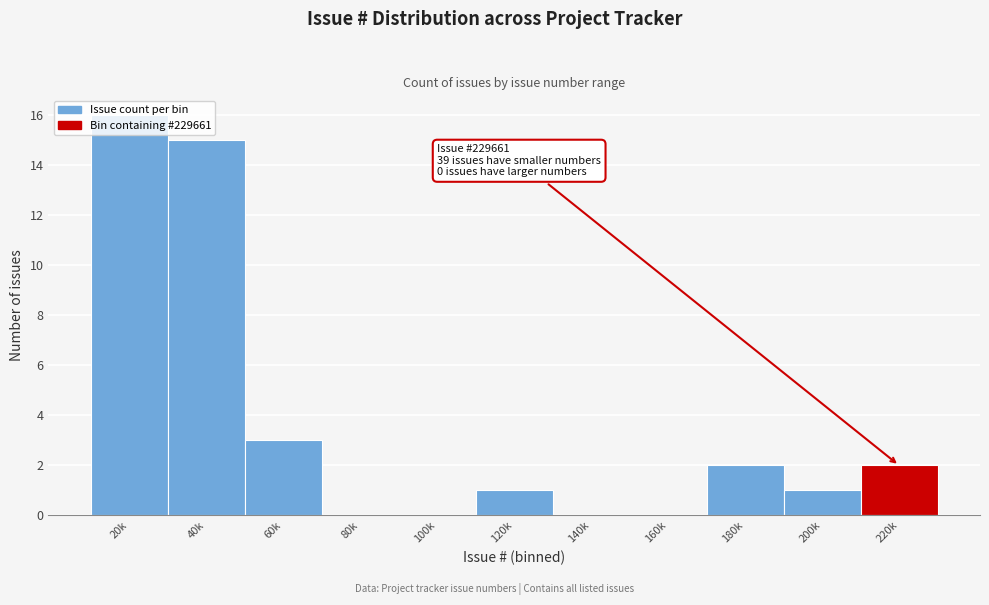

What is the sum of all values?

40